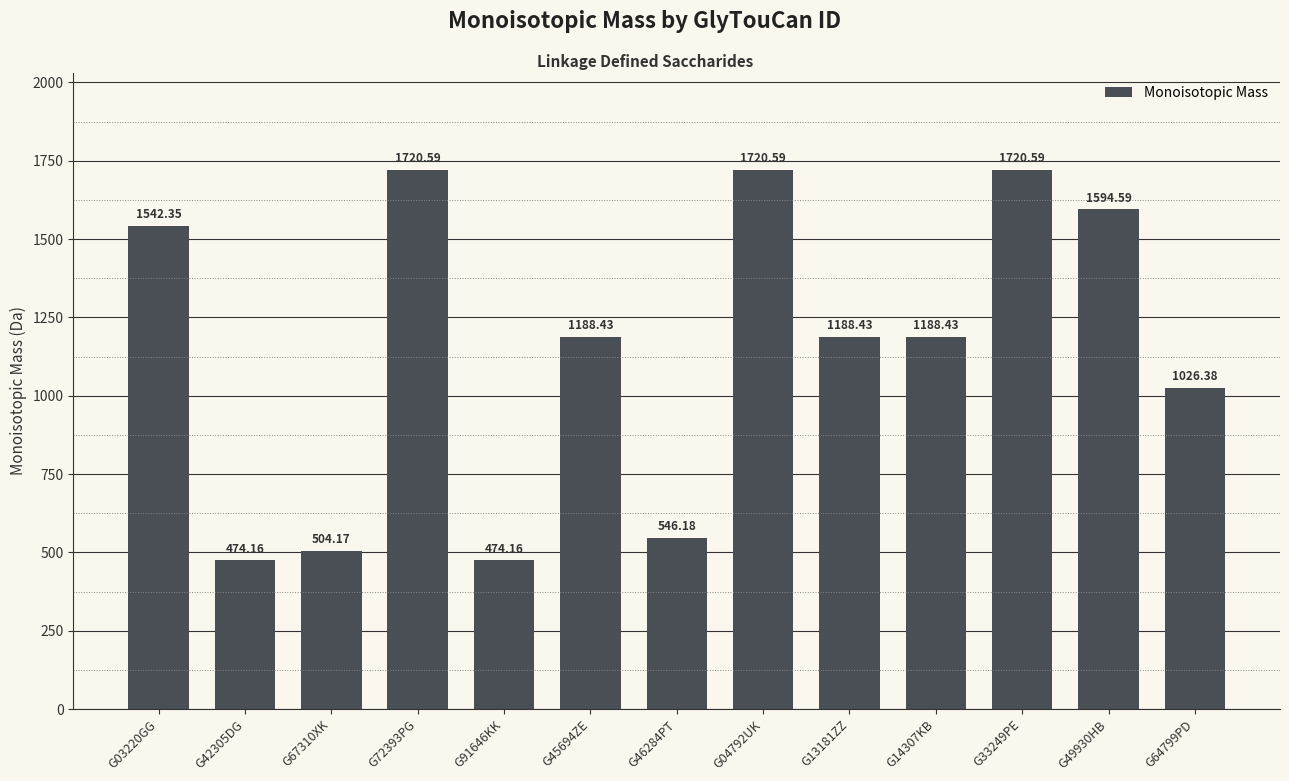

The chart shows a value of 652.9 at G49930HB. True or false?

False